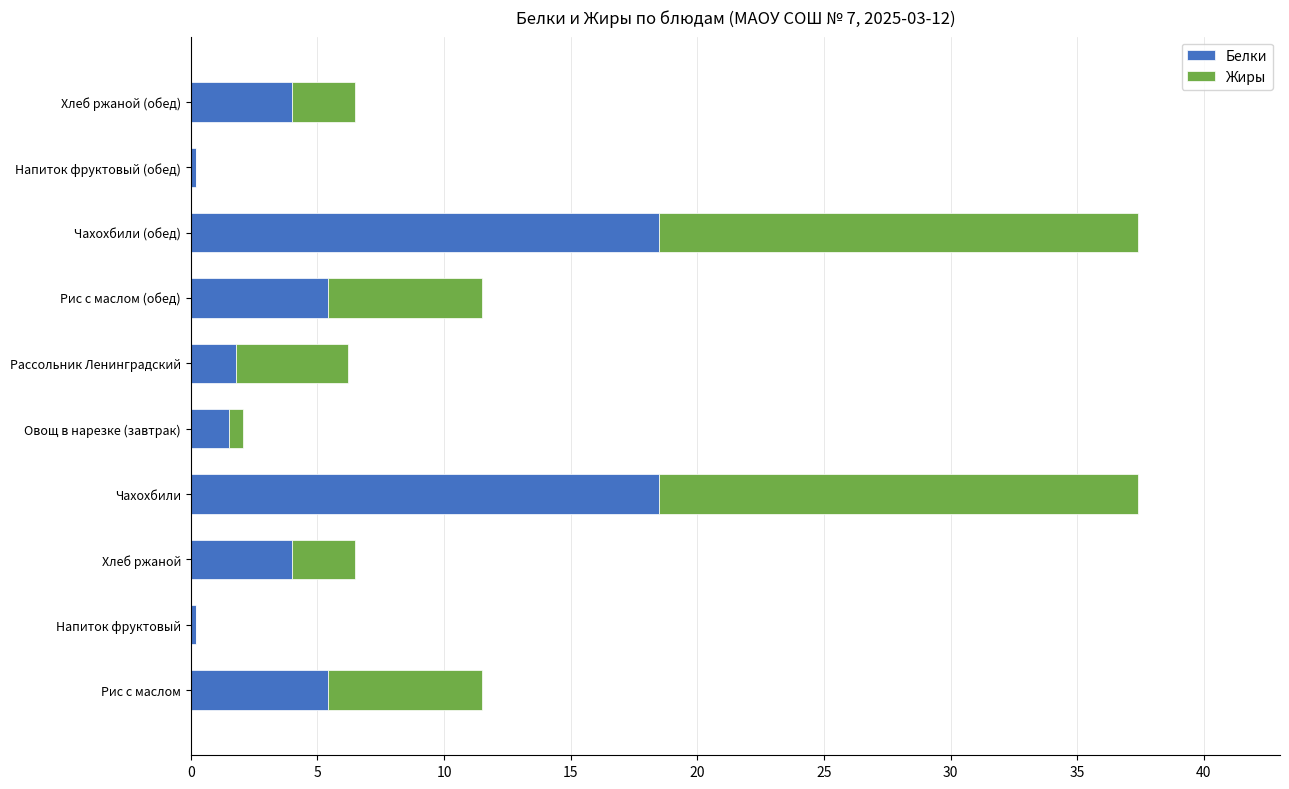

What is the sum of the Белки values at Рассольник Ленинградский and Хлеб ржаной (обед)?

5.8